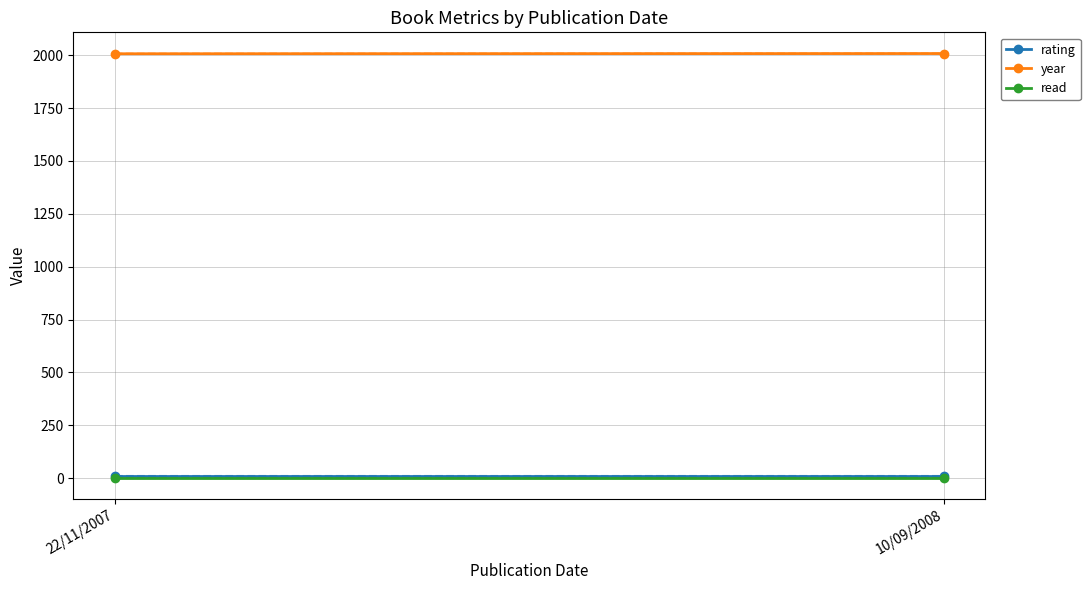

At 22/11/2007, list the series in order from smallest to largest.

read, rating, year